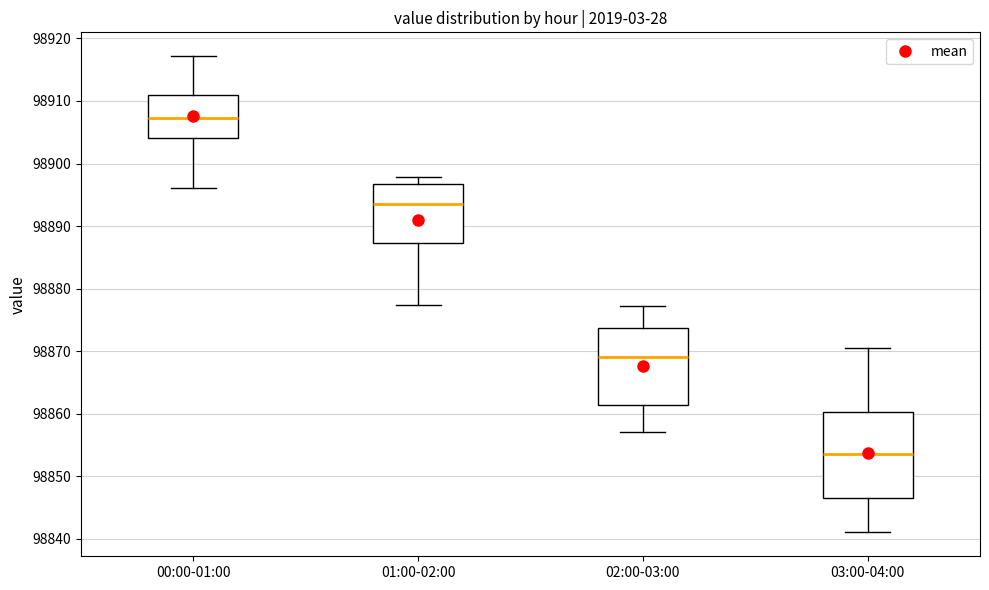

Reading left to right, read every box against the y-axis: the position of its median line, the range the box covers, and the ends of its whiskers. The values are not printed on the chart, so give them approximately, as read against the axis.

00:00-01:00: median 98907, box 98904 to 98911, whiskers 98896 to 98917
01:00-02:00: median 98894, box 98887 to 98897, whiskers 98877 to 98898
02:00-03:00: median 98869, box 98861 to 98874, whiskers 98857 to 98877
03:00-04:00: median 98854, box 98847 to 98860, whiskers 98841 to 98870